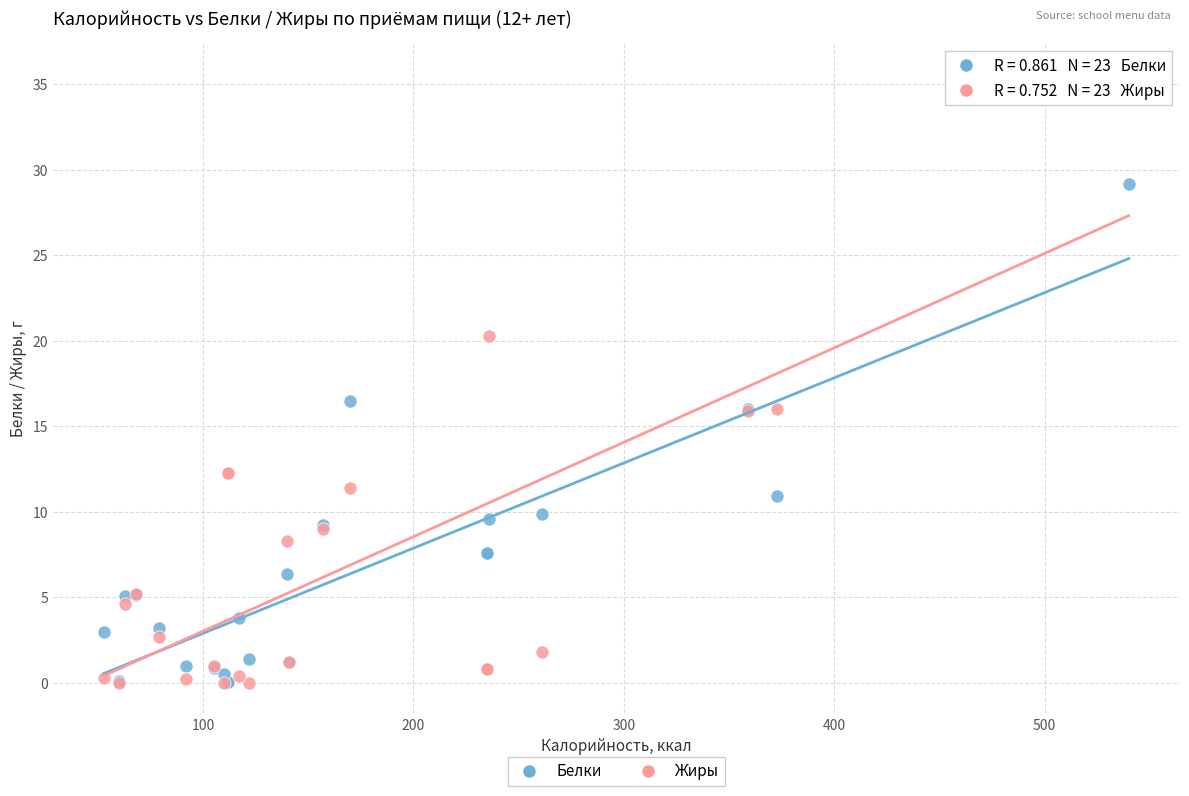

Across all series, what Y value is closest to 17?

16.5